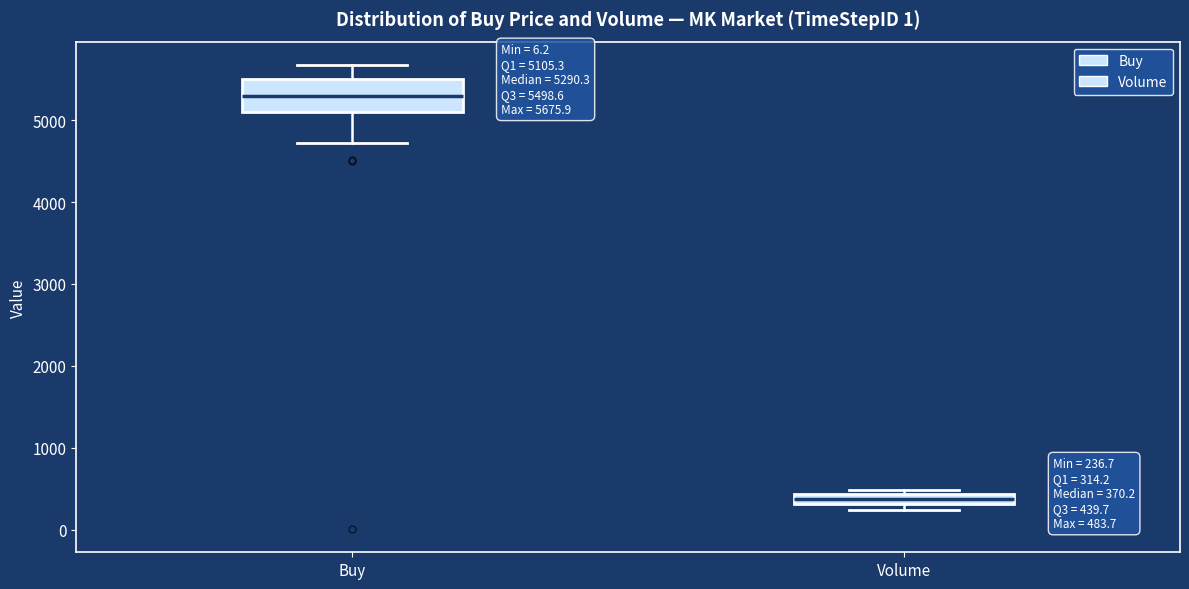

Comparing the boxes themselves (not the whiskers), which one is the tallest?

Buy